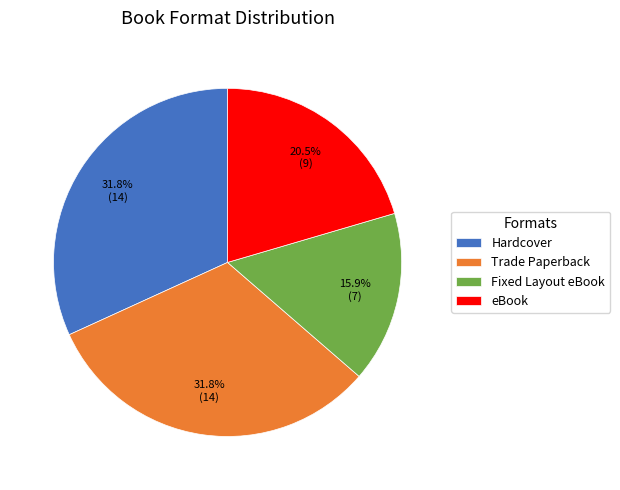

Which has a higher value, Hardcover or eBook?

Hardcover